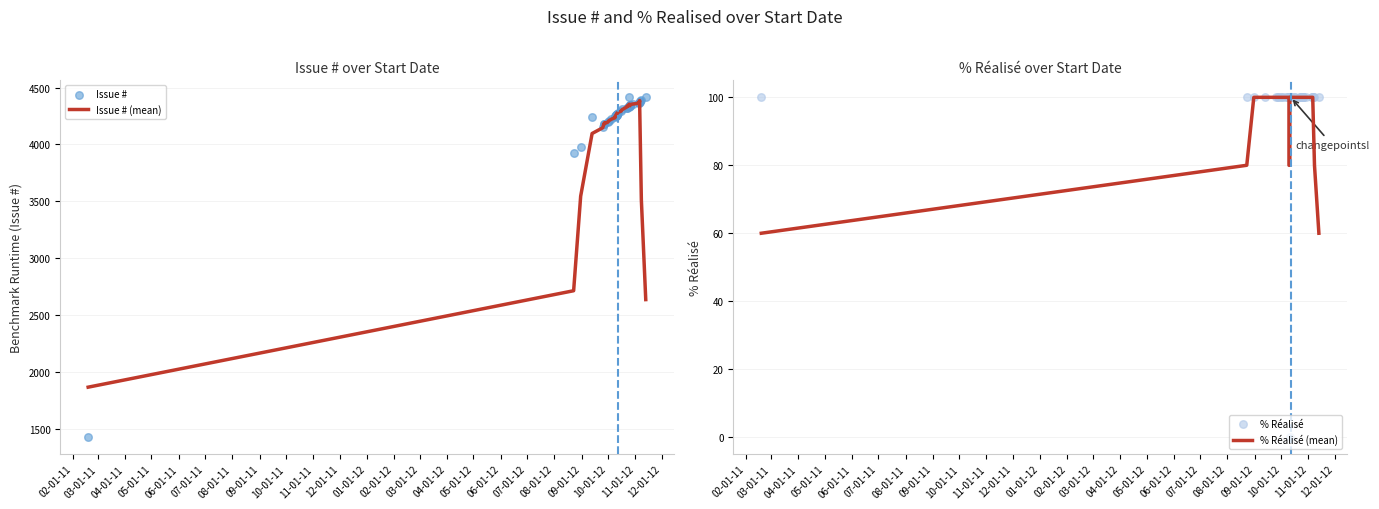

Which series has the largest total across all categories?

Issue #